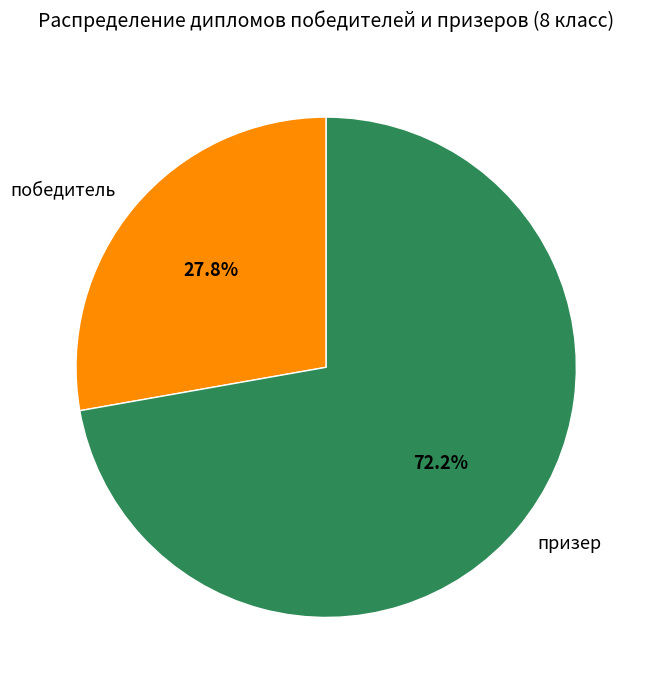

To the nearest percent, what portion does призер represent?

72%